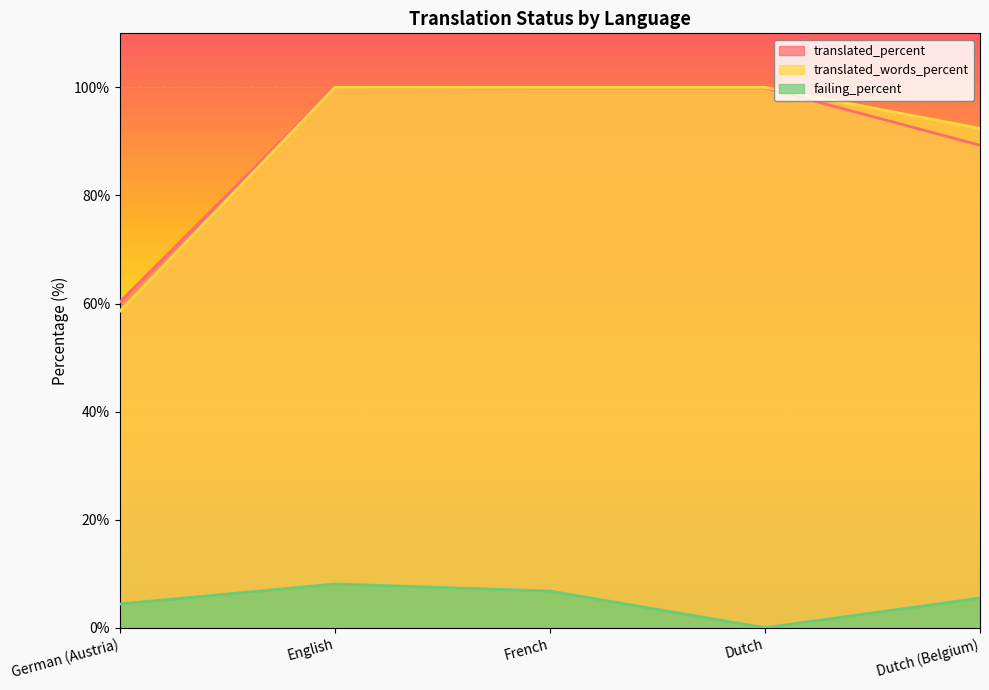

Does the chart display data point markers on the line(s)?

No